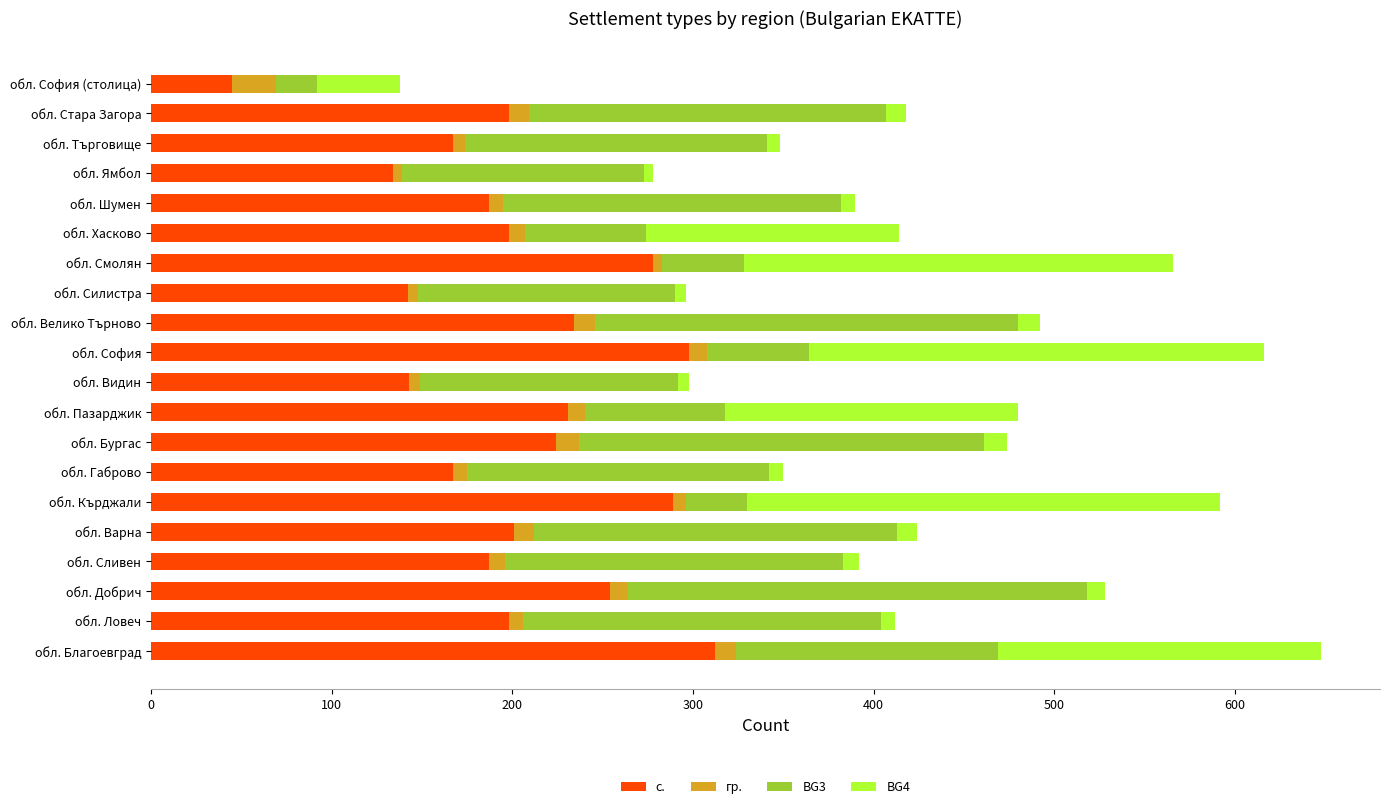

What is the sum of all с. values?

4087